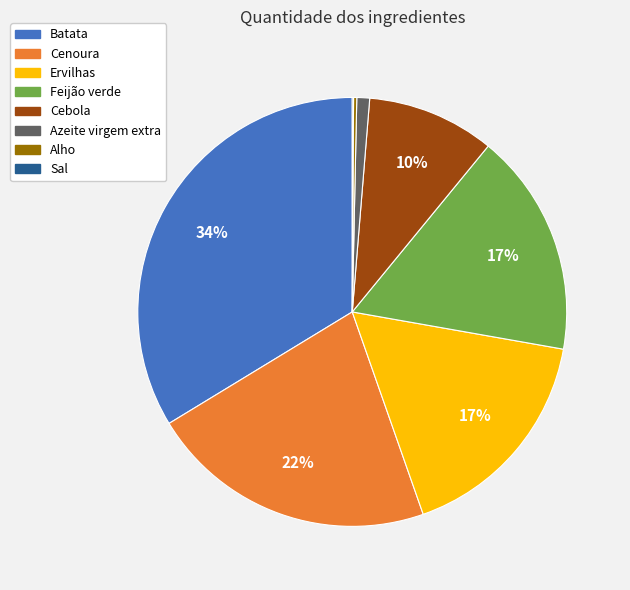

To the nearest percent, what is the difference between the largest and smallest slice percentages?

34%